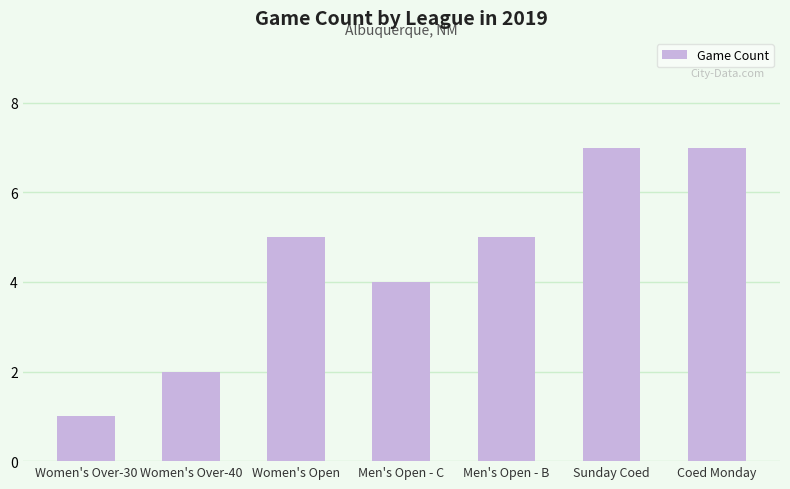

Reading left to right, extract all data points from this chart.

Women's Over-30=1	Women's Over-40=2	Women's Open=5	Men's Open - C=4	Men's Open - B=5	Sunday Coed=7	Coed Monday=7